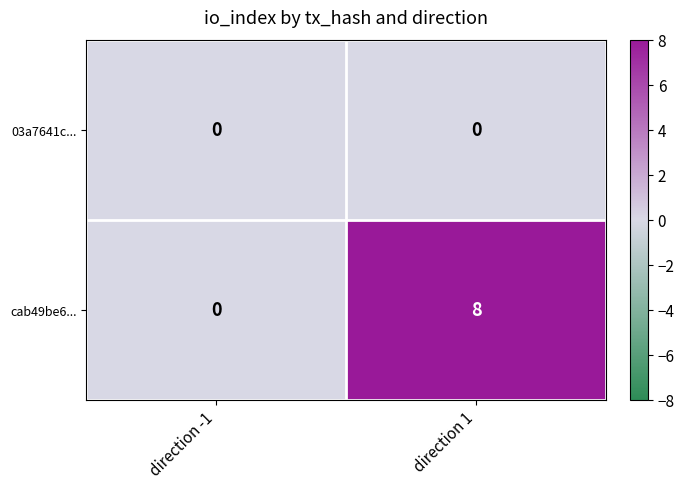

Which series has the widest spread of values?

cab49be6...